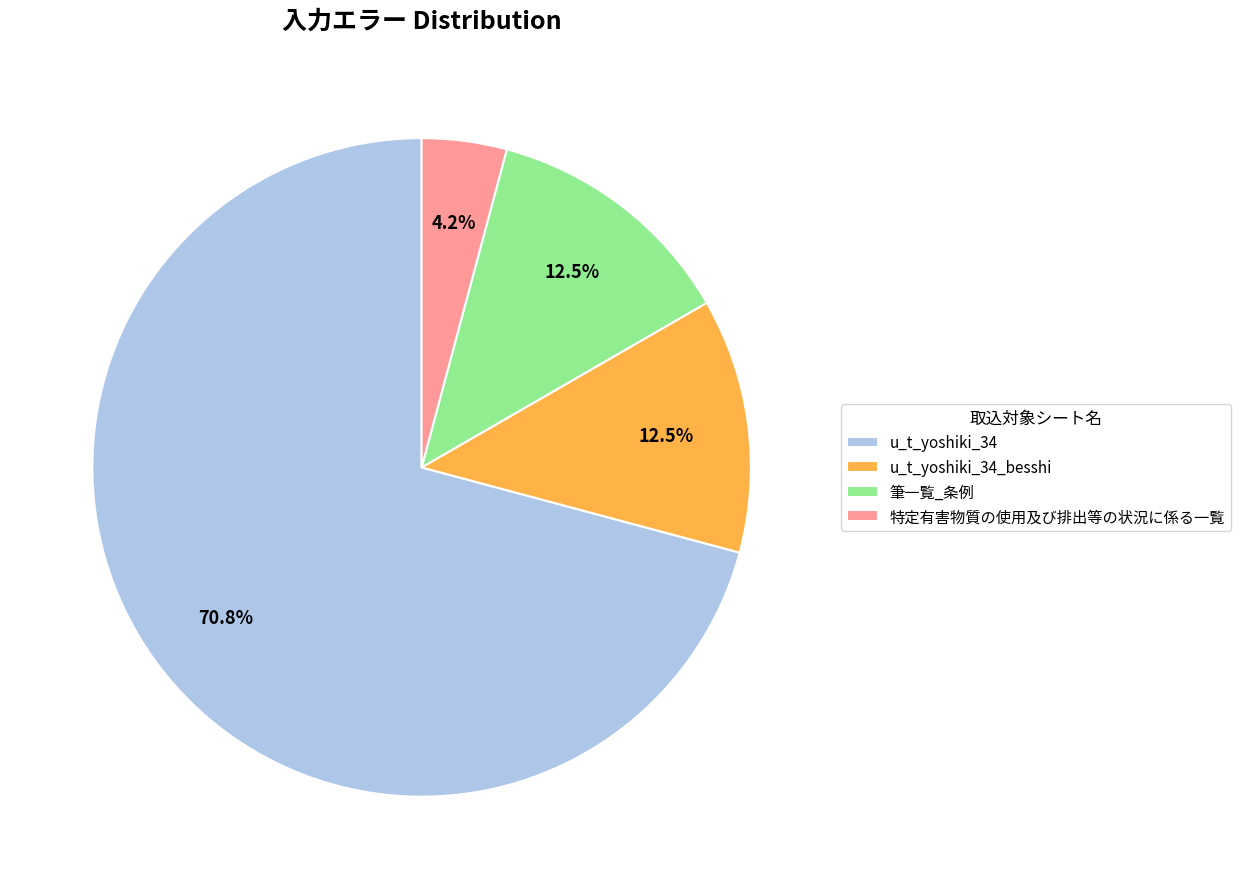

Which category has the biggest portion of the pie?

u_t_yoshiki_34